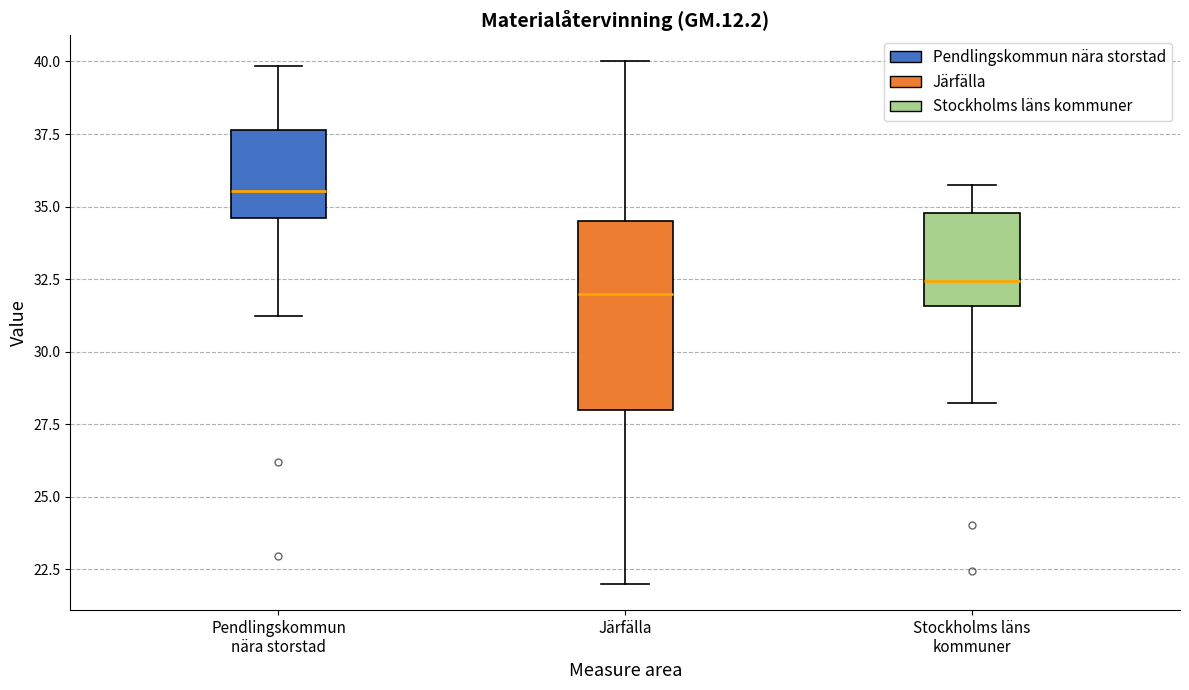

Reading left to right, read every box against the y-axis: the position of its median line, the range the box covers, and the ends of its whiskers. The values are not printed on the chart, so give them approximately, as read against the axis.

Pendlingskommun nära storstad: median 35.5, box 34.5 to 37.5, whiskers 31.0 to 40.0
Järfälla: median 32.0, box 28.0 to 34.5, whiskers 22.0 to 40.0
Stockholms läns kommuner: median 32.5, box 31.5 to 35.0, whiskers 28.0 to 36.0